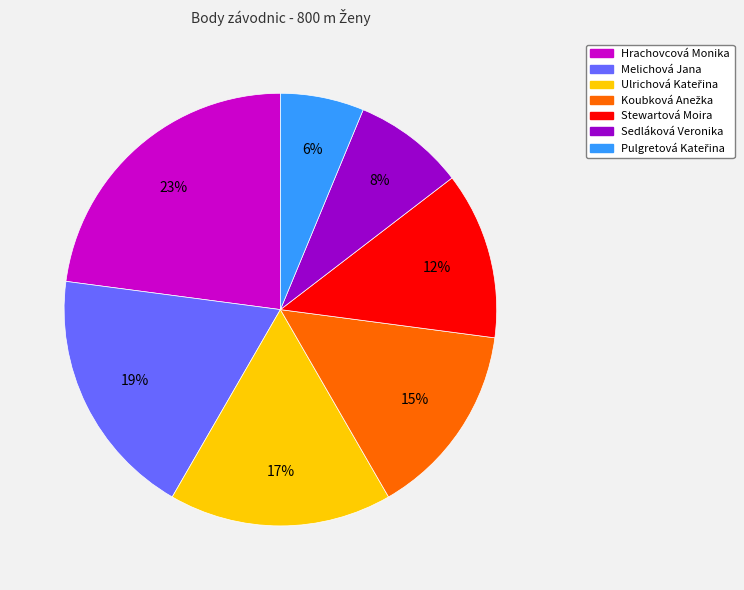

Between Sedláková Veronika and Melichová Jana, which is larger?

Melichová Jana